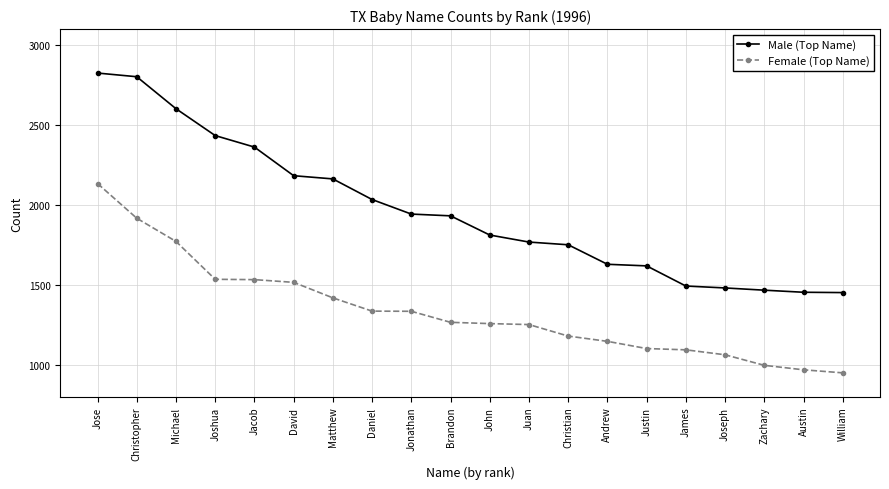

True or false: Male (Top Name) and Female (Top Name) cross at least once.

False